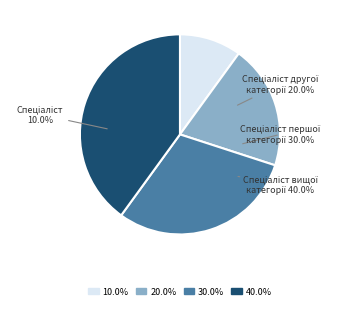

Which category has the smallest portion of the pie?

Спеціаліст